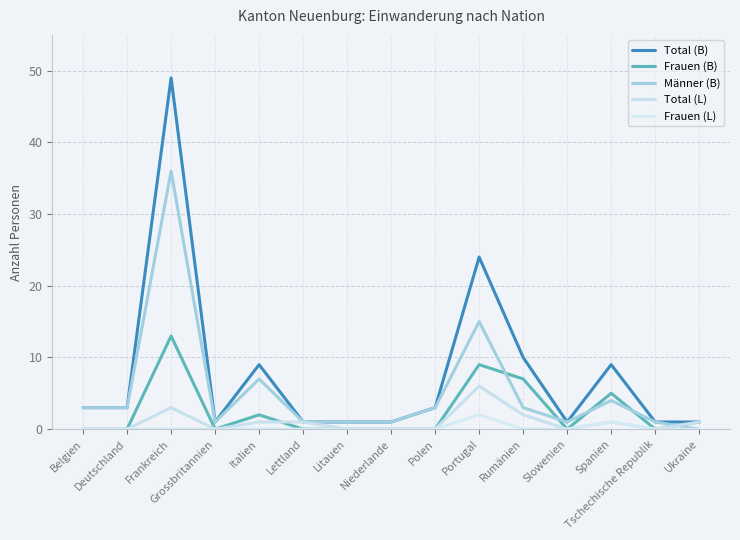

At which category is the sum across all series the highest?

Frankreich